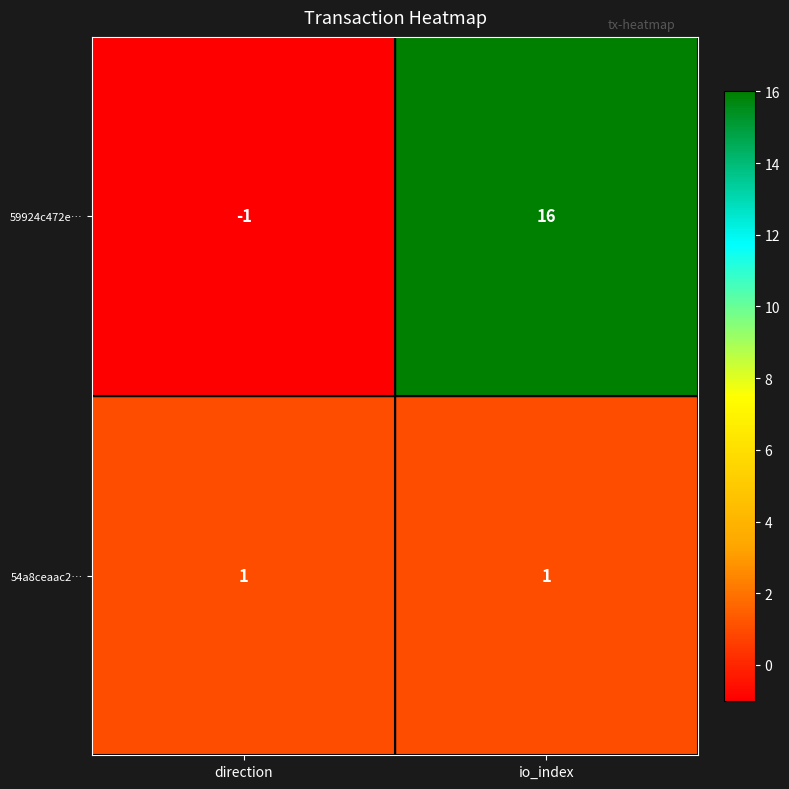

Rank the series by their average value, from highest to lowest.

59924c472e…, 54a8ceaac2…